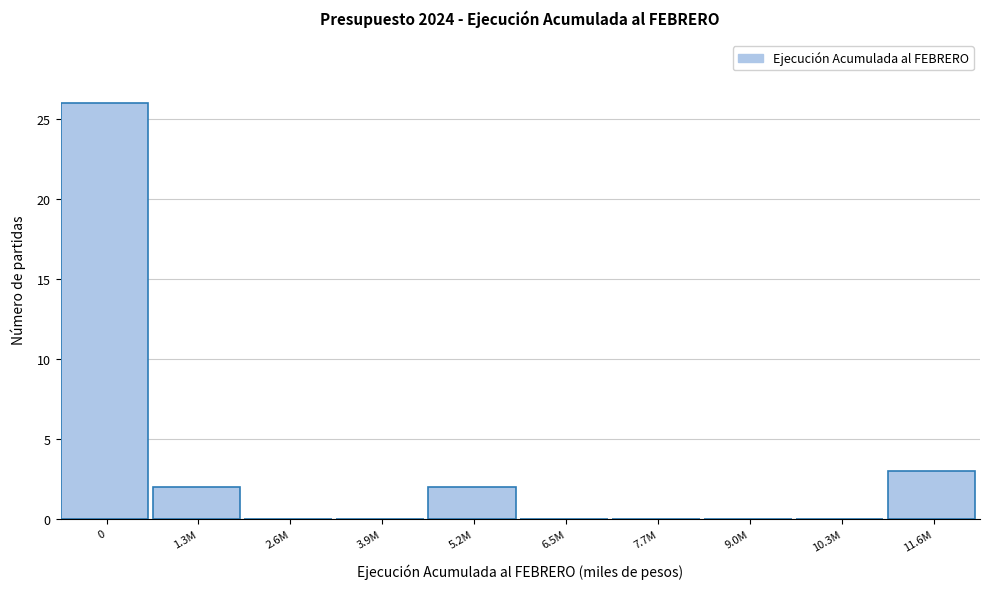

Reading left to right, what are all the values shown in this chart?

0=26	1.3M=2	2.6M=0	3.9M=0	5.2M=2	6.5M=0	7.7M=0	9.0M=0	10.3M=0	11.6M=3